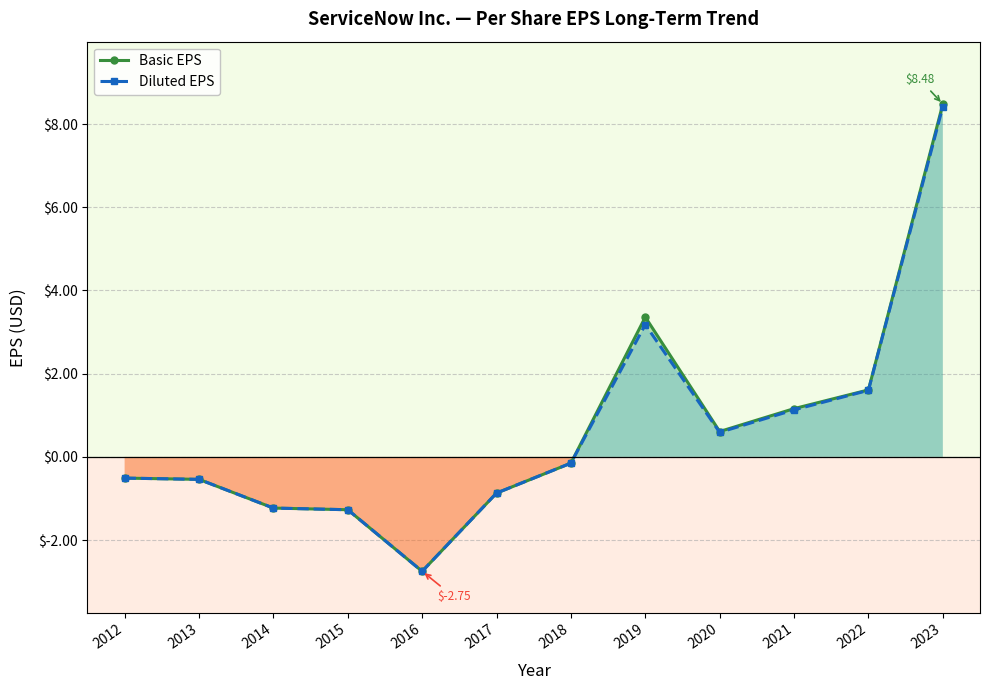

At which label does Diluted EPS reach its peak?

2023